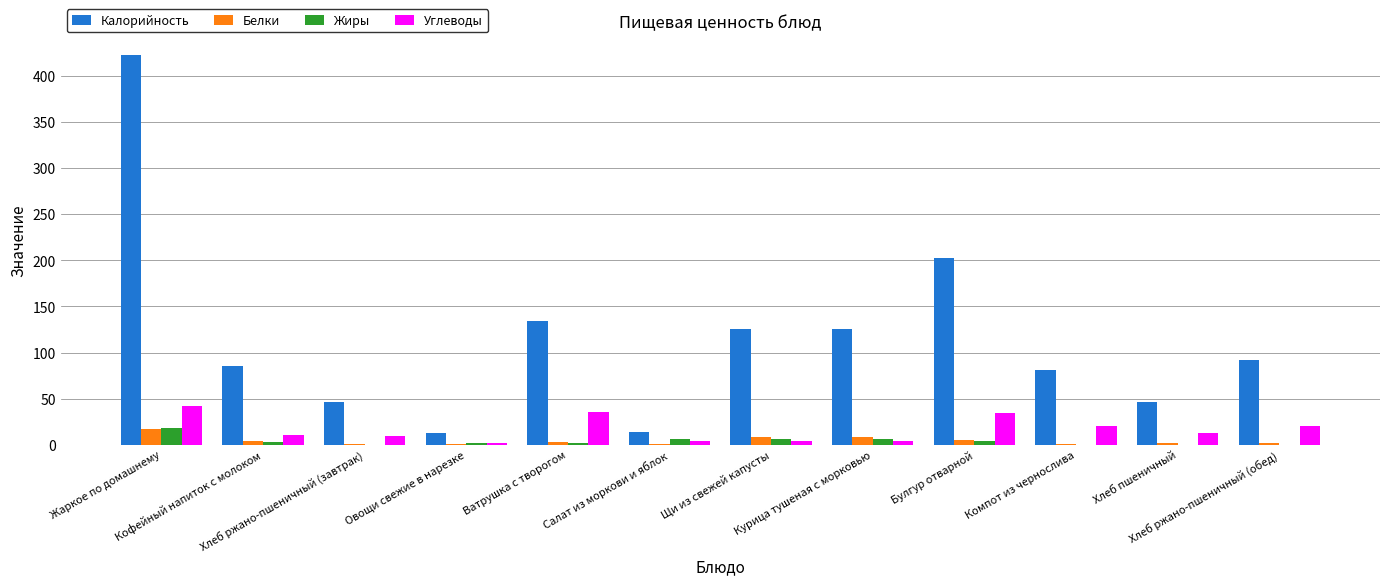

What is the greatest value displayed?

422